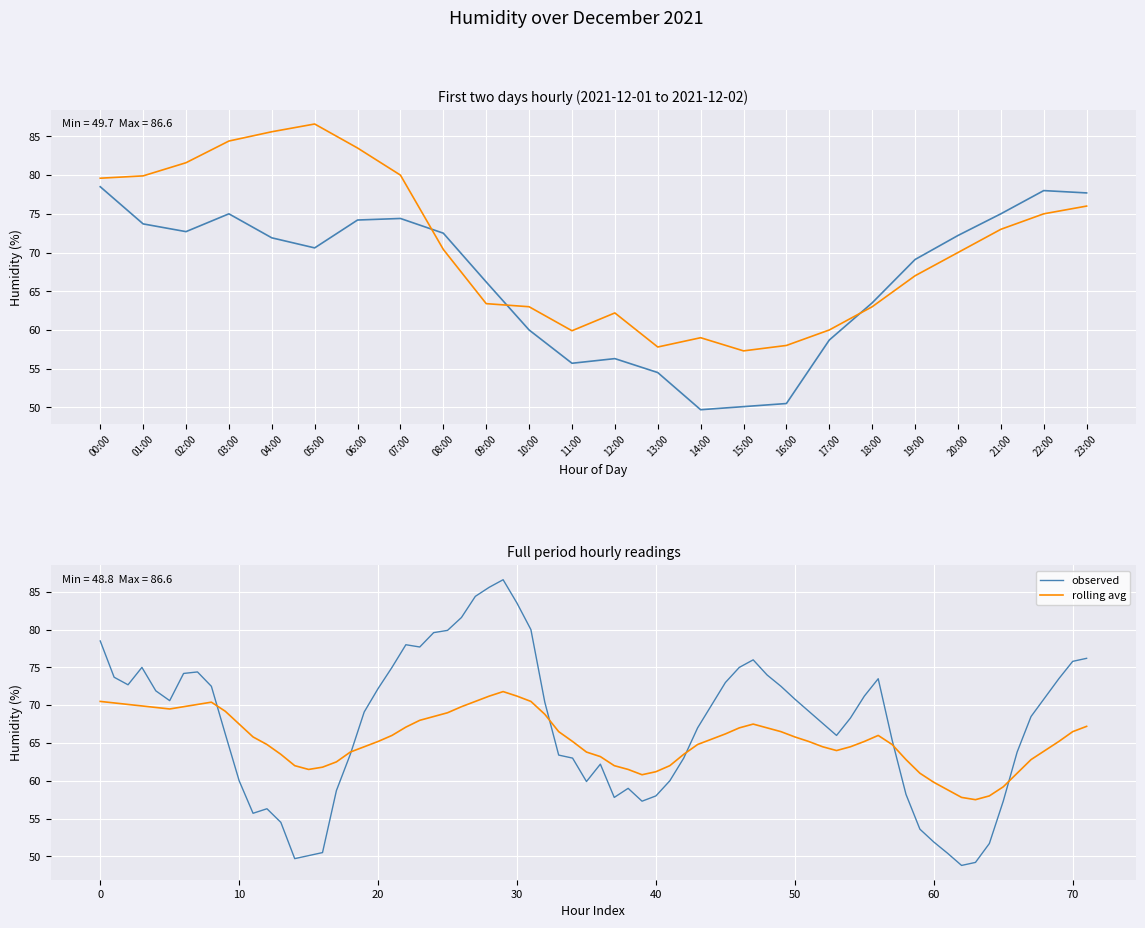

What is the maximum value for 2021-12-01?

78.5